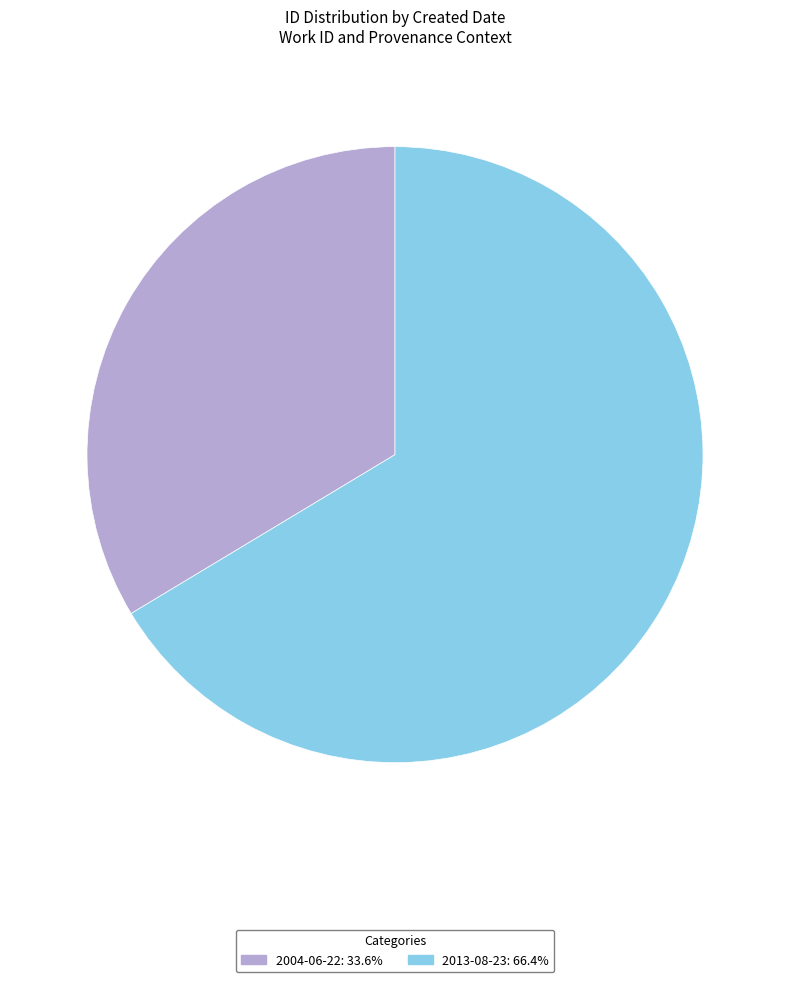

Which slice is the smallest?

2004-06-22